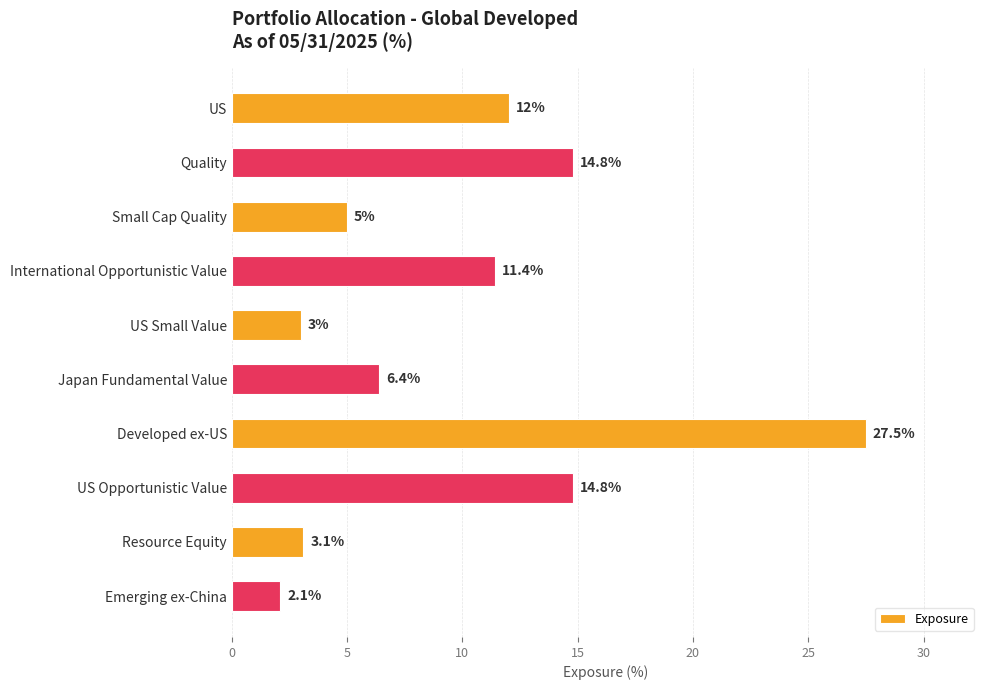

What is the difference between the maximum and minimum values?

25.4